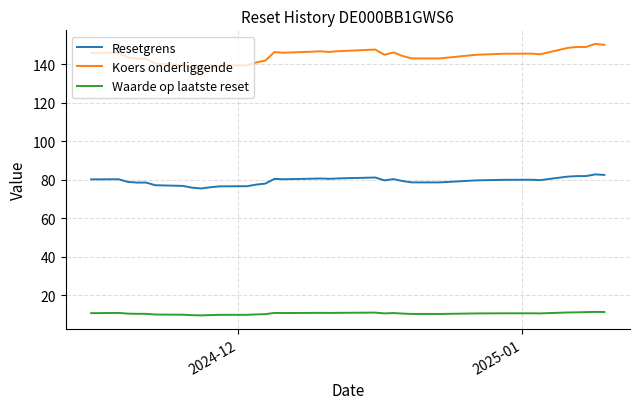

List the series in order of their peak value, lowest first.

Waarde op laatste reset, Resetgrens, Koers onderliggende